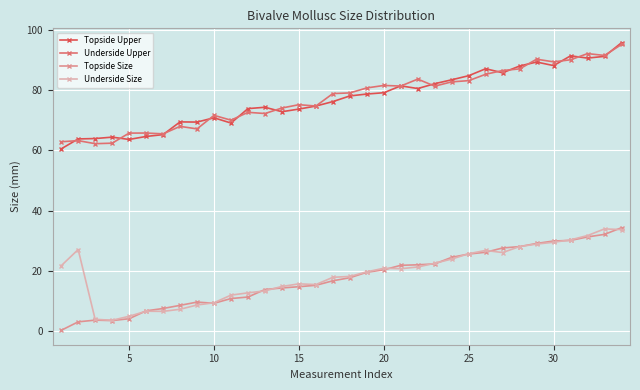

What is the sum of all Underside Upper values?

2633.8